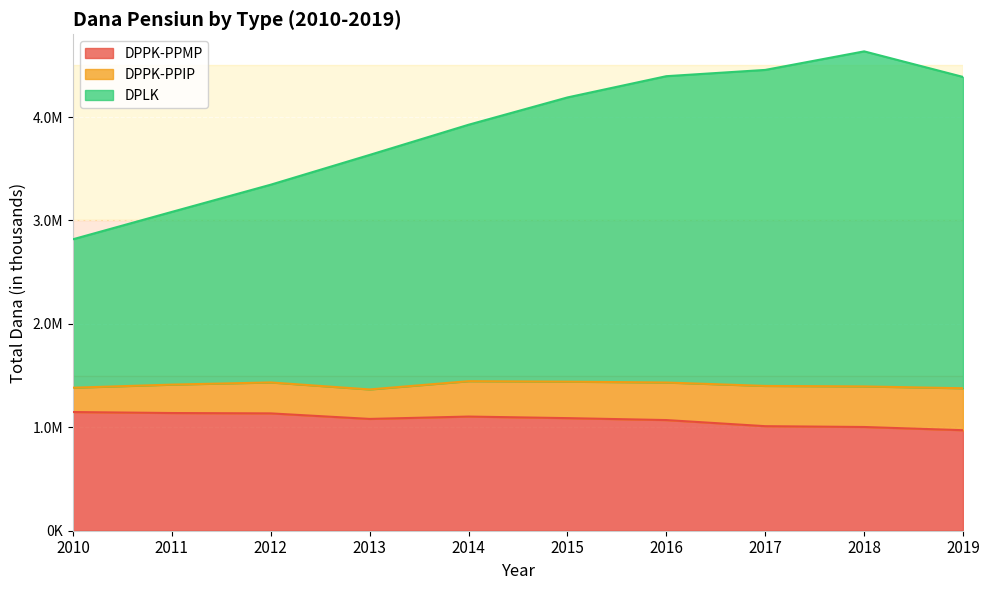

The value of DPPK-PPMP at 2014 is 1103840. True or false?

True